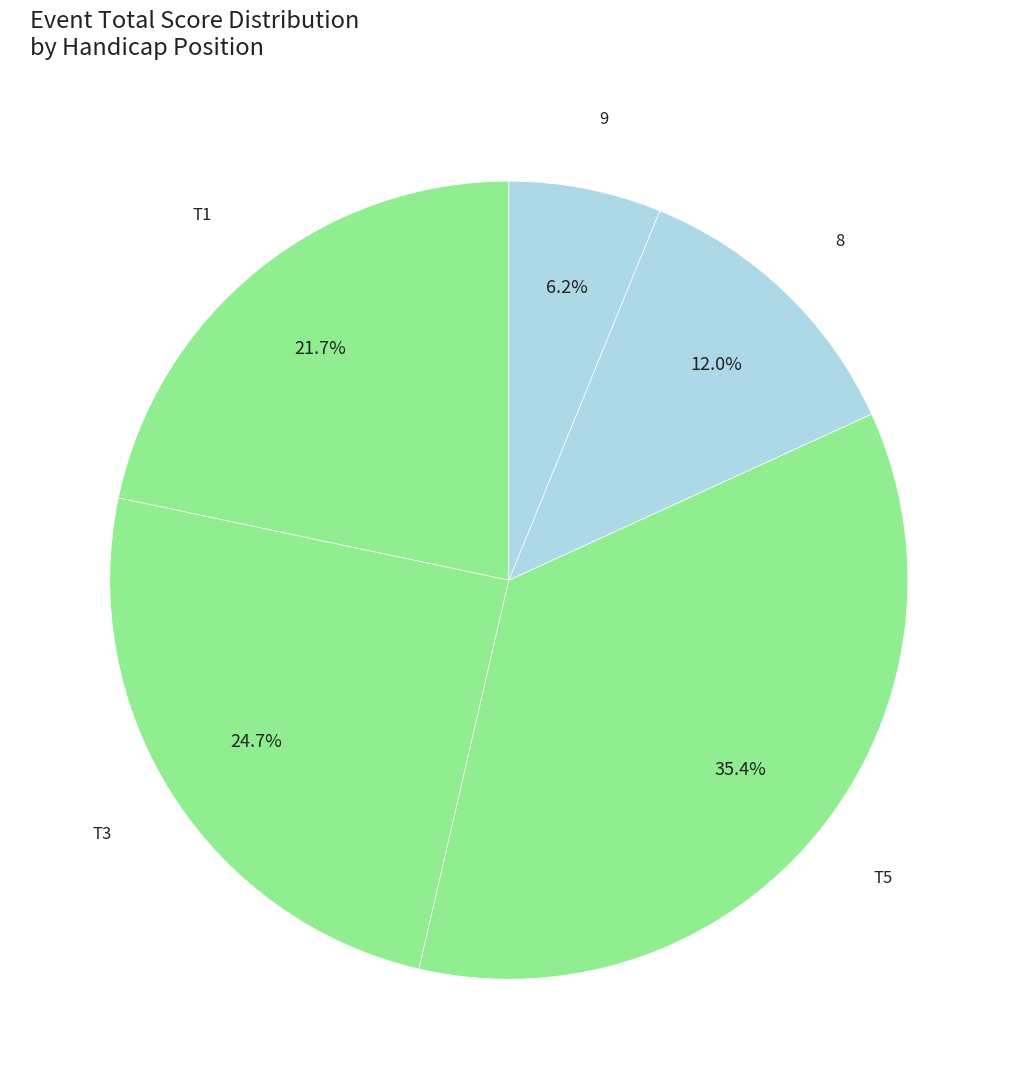

What portion of the pie excludes 8?

88.0%